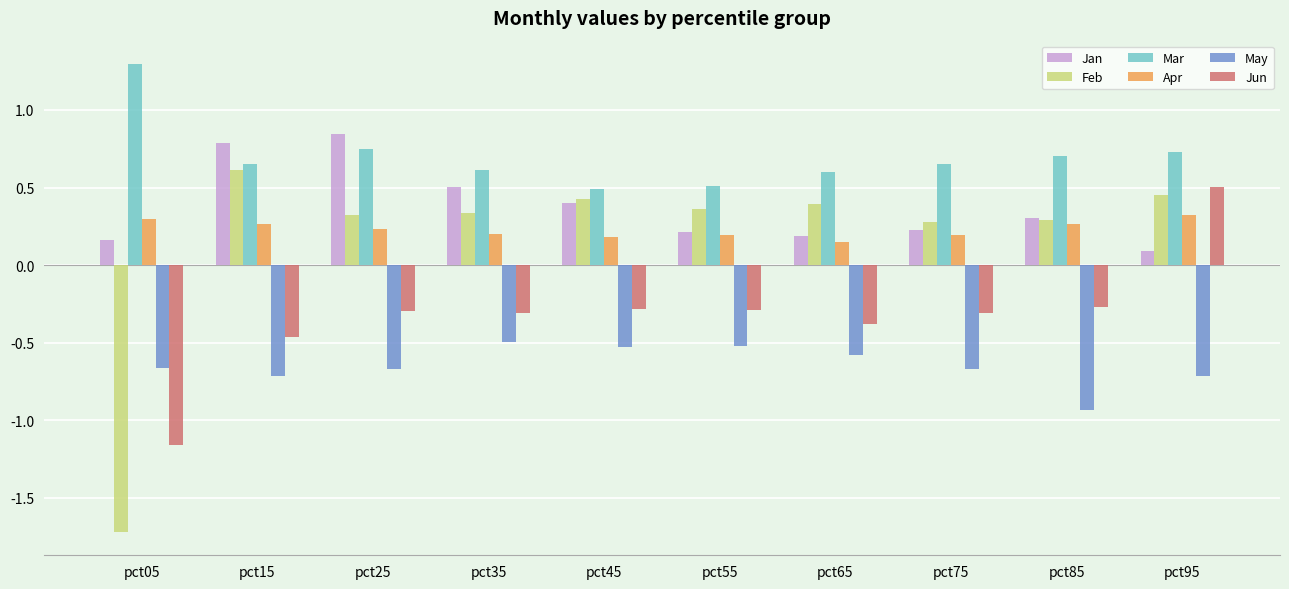

How many bars are there in total?

60